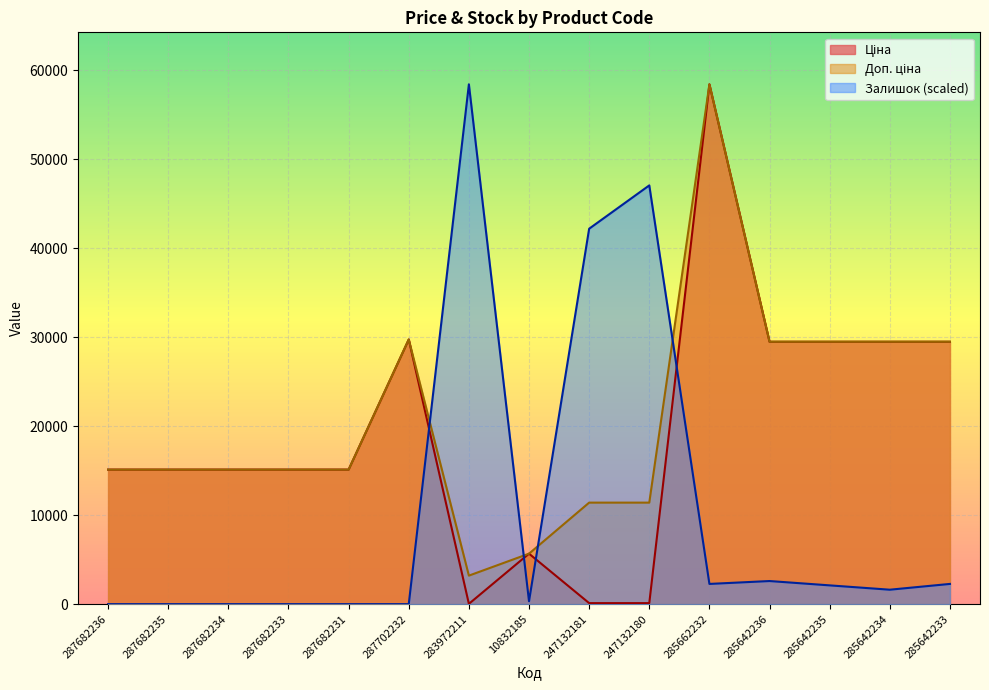

At 287682234, list the series in order from smallest to largest.

Залишок, Ціна, Доп. ціна